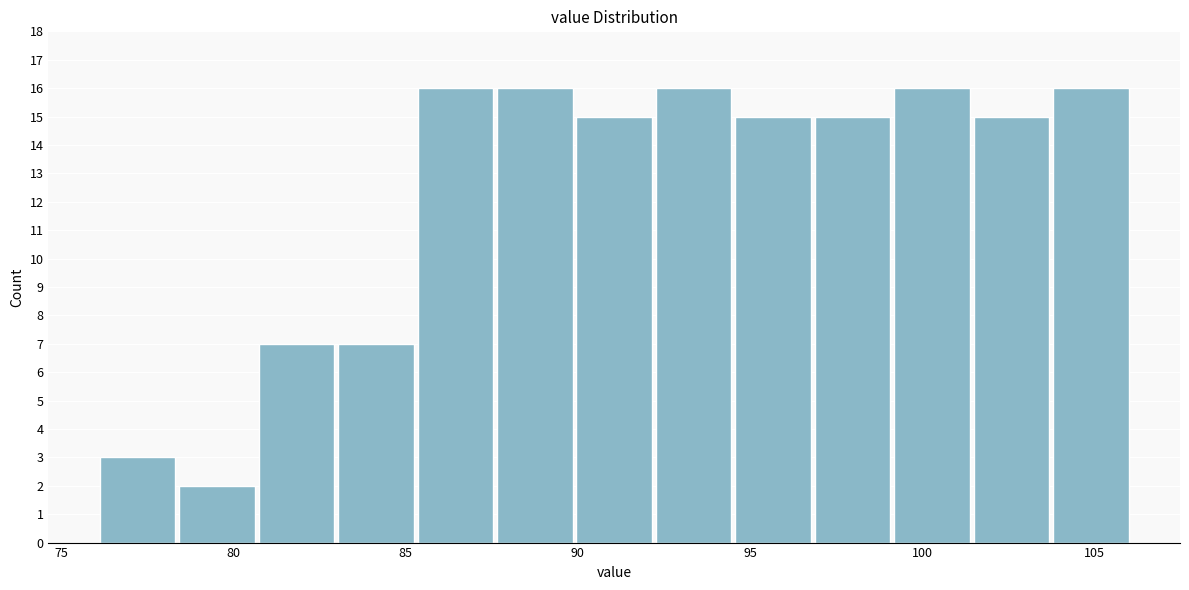

How tall is the bar that spans 83.0 to 85.5 on the x-axis? Neither the bar edges nor the heights are printed on the chart, so give them approximately, as read against the axes.

7